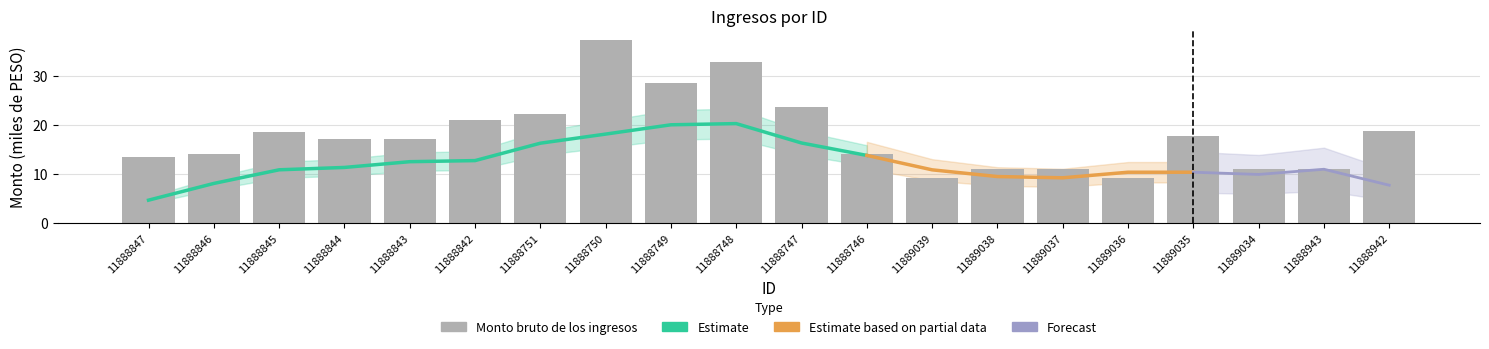

True or false: the data shows 3.7 at 11889037.

False